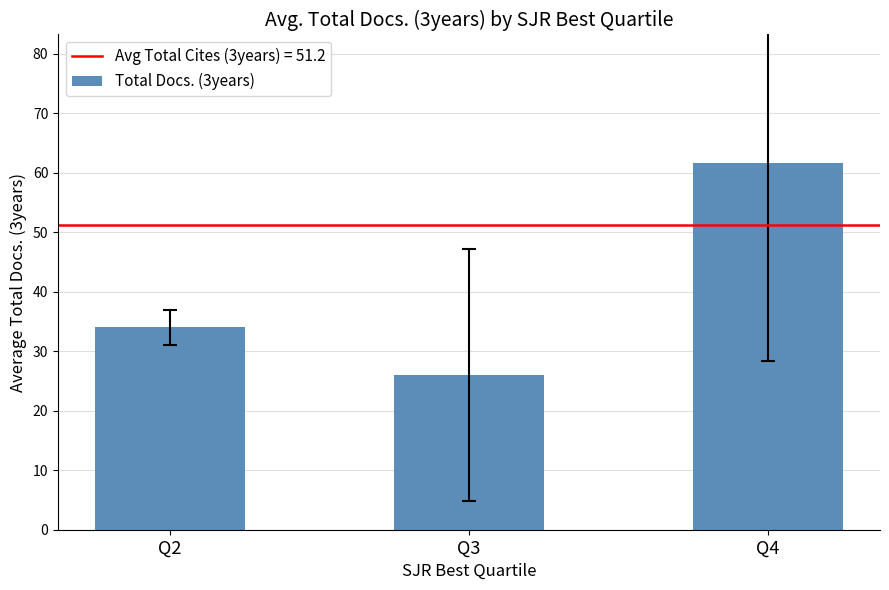

What is the sum of the values at Q4 and Q2?

95.7